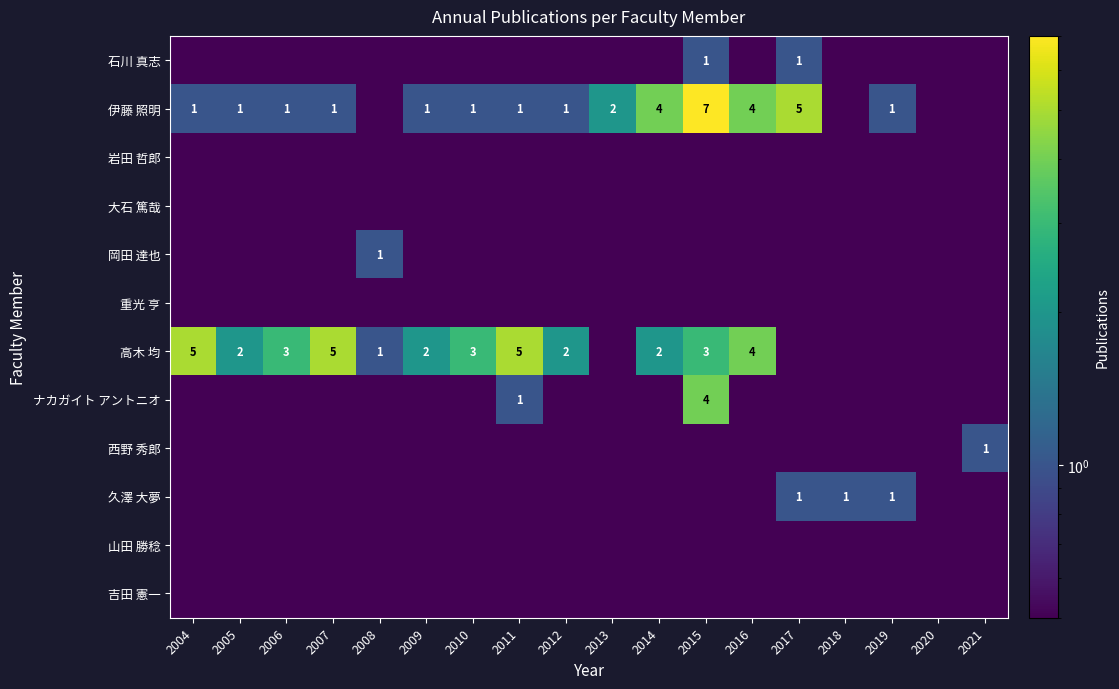

What is the spread (max minus min) of values at 2012?

1.5